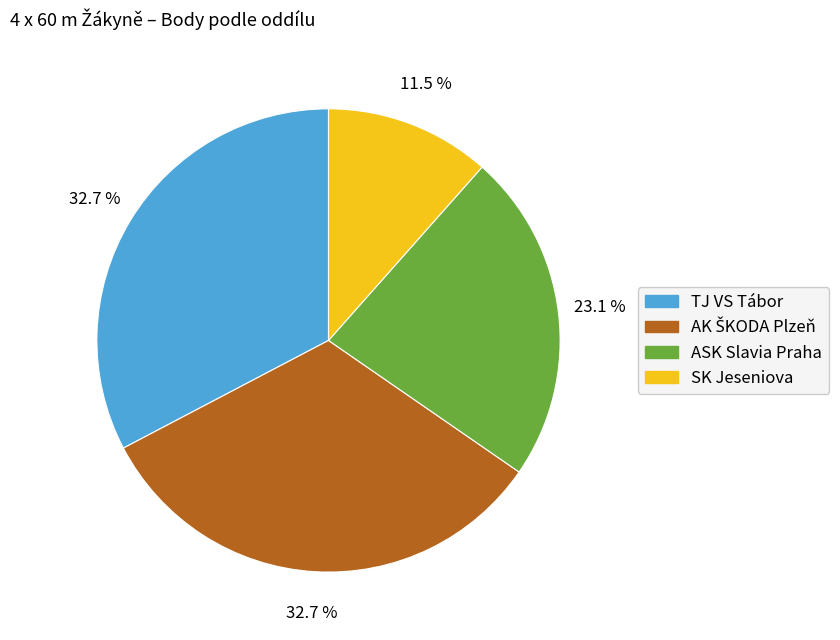

Which category has the smallest portion of the pie?

SK Jeseniova